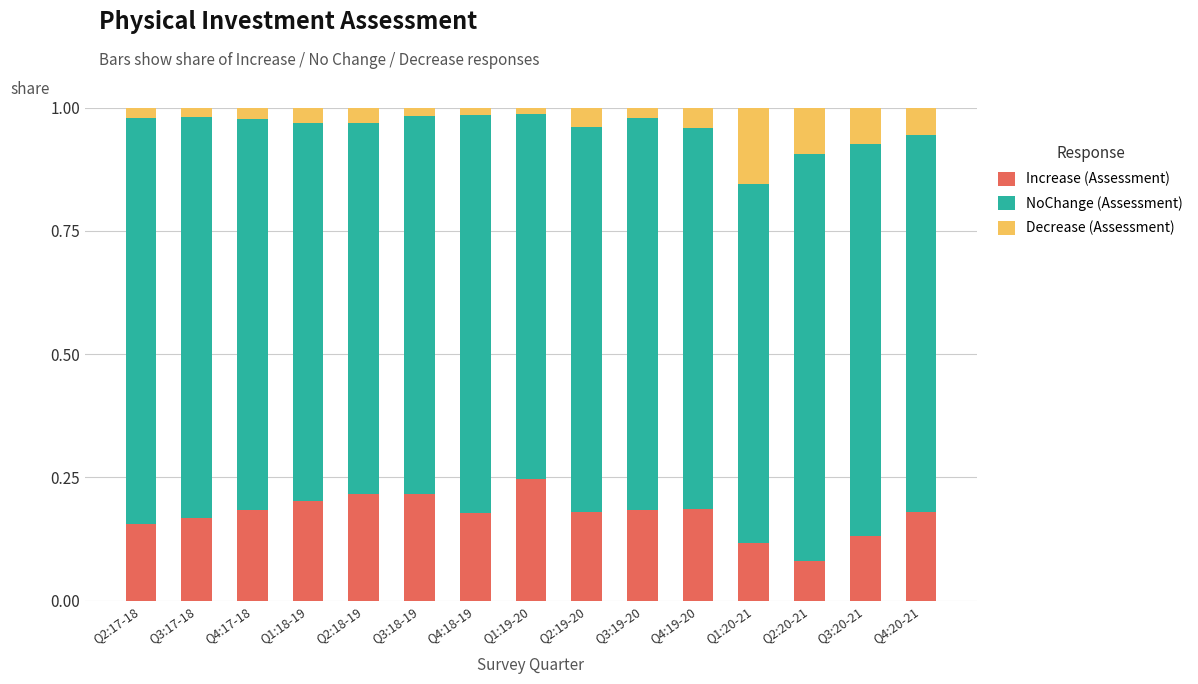

Where is Increase (Assessment) nearest to the value 0?

Q2:20-21